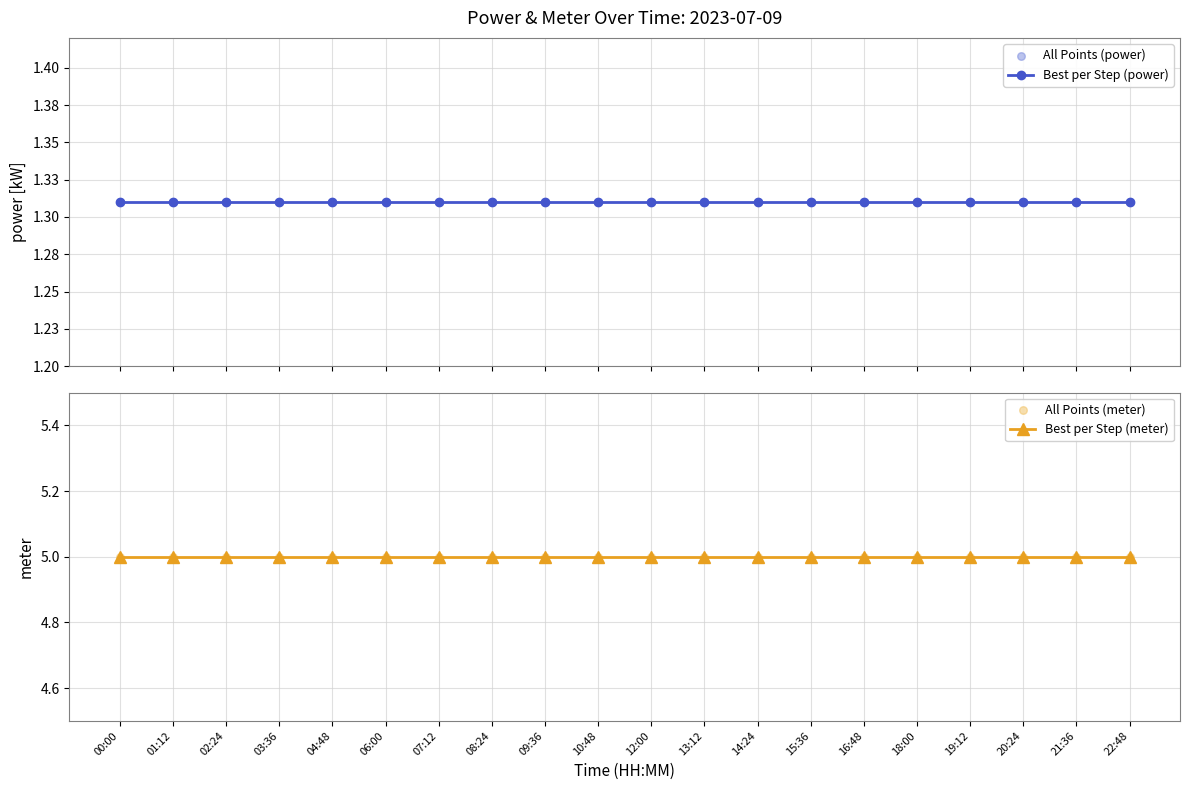

Is the value of Best per Step (power) at 07:12 greater than the value of All Points (power) at 14:24?

No